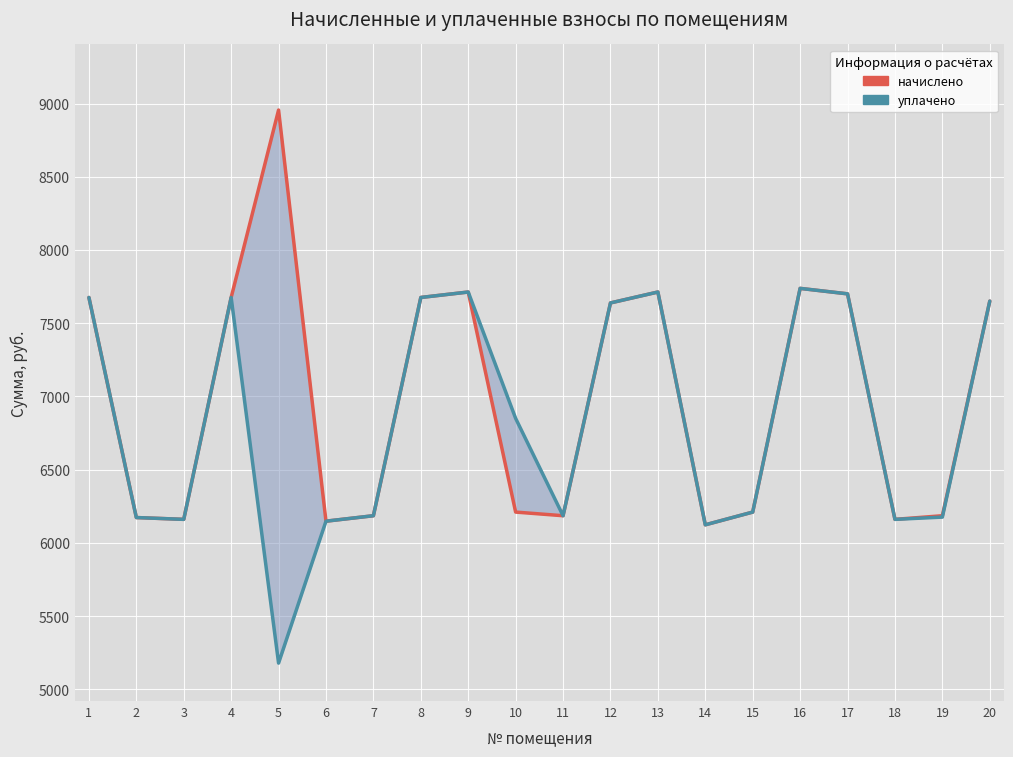

What is the value of the начислено point at the 1st from the left?

7675.6